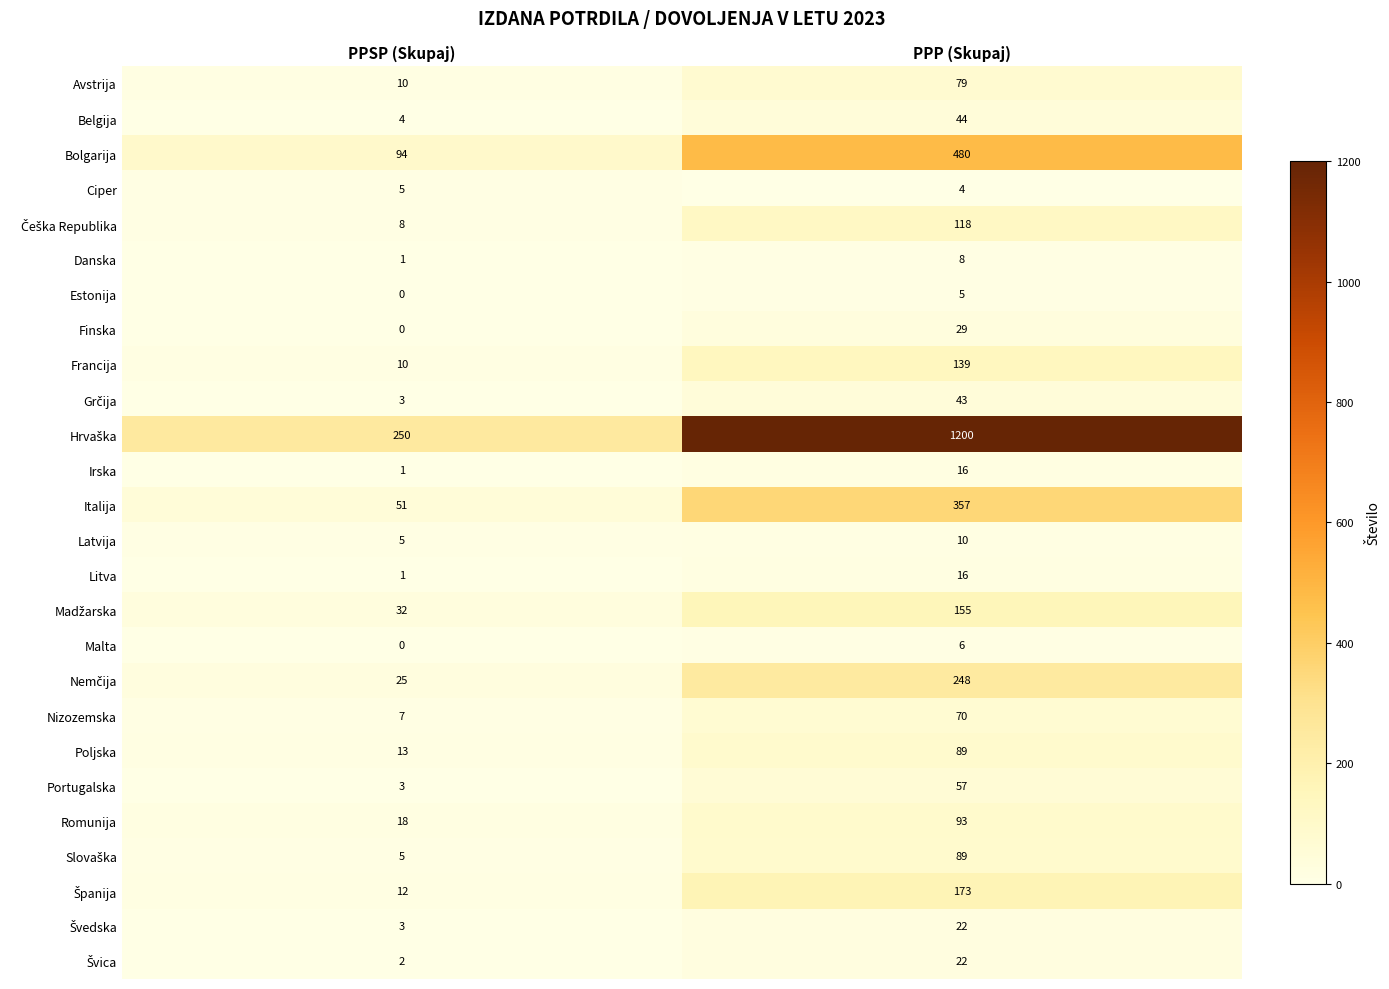

What value does the Irska series have at PPP (Skupaj), to the nearest 10?

20